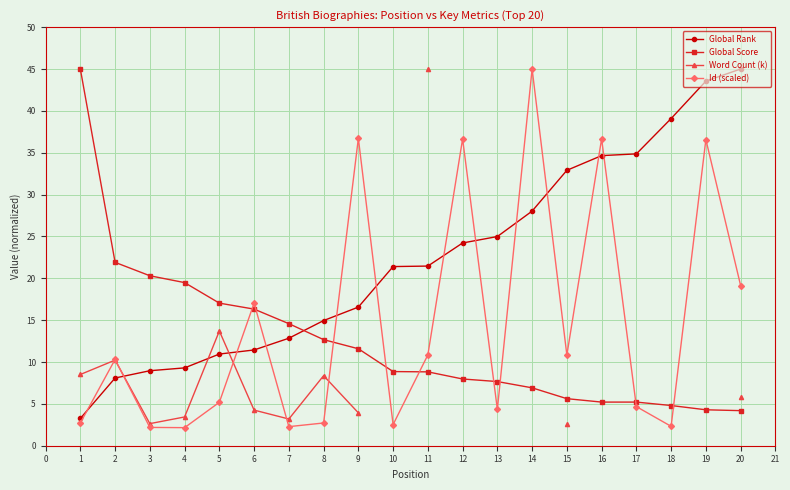

What are all the series names shown in the legend?

Global Rank, Global Score, Word Count (k), Id (scaled)